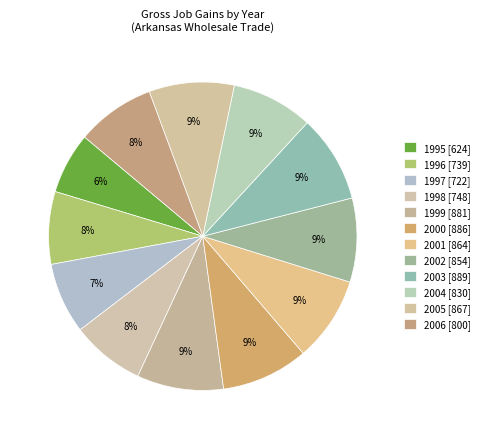

To the nearest percent, what percentage of the pie is 2002?

9%